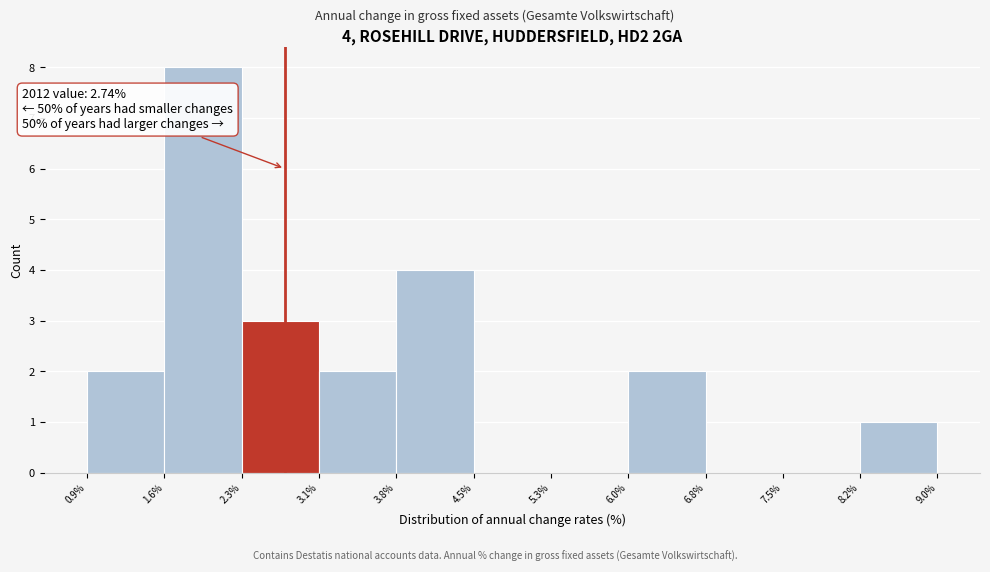

Over which range of the x-axis is the bar tallest?

1.6% to 2.3%